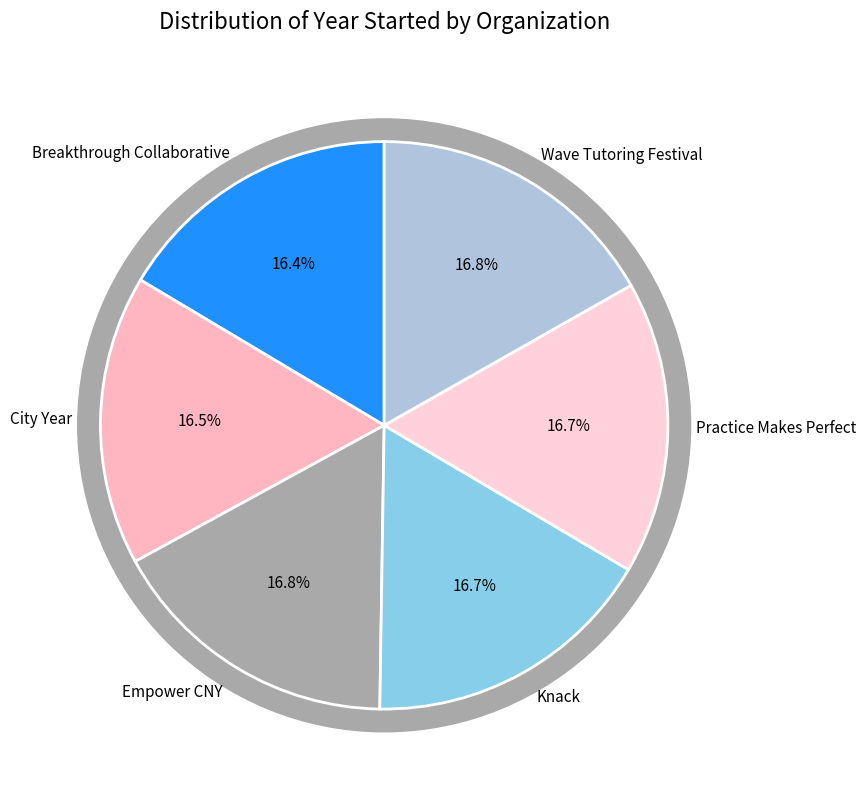

What is the total percentage of Empower CNY and Wave Tutoring Festival?

33.6%